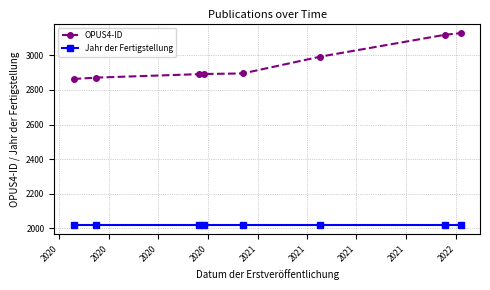

What is the value of the OPUS4-ID point at the 6th from the left?

2992